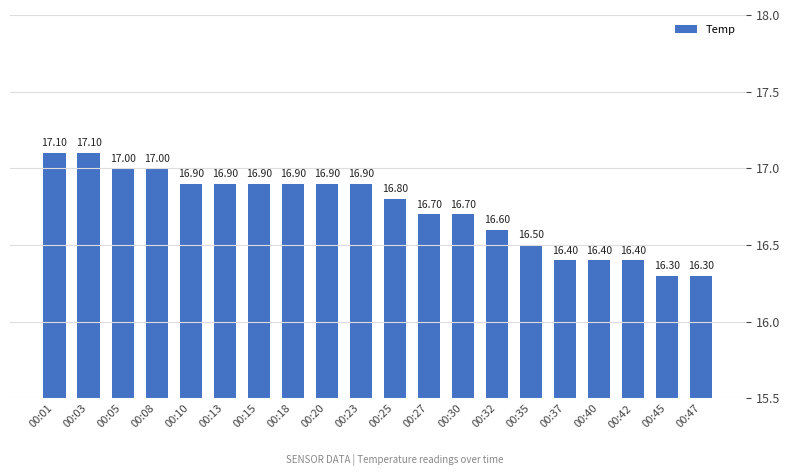

Is it true that the value at 00:20 is 28.3?

False